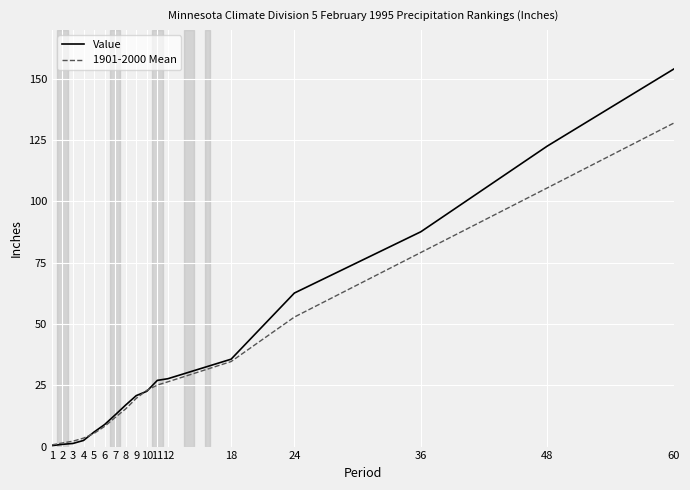

Which series has the largest total across all categories?

Value